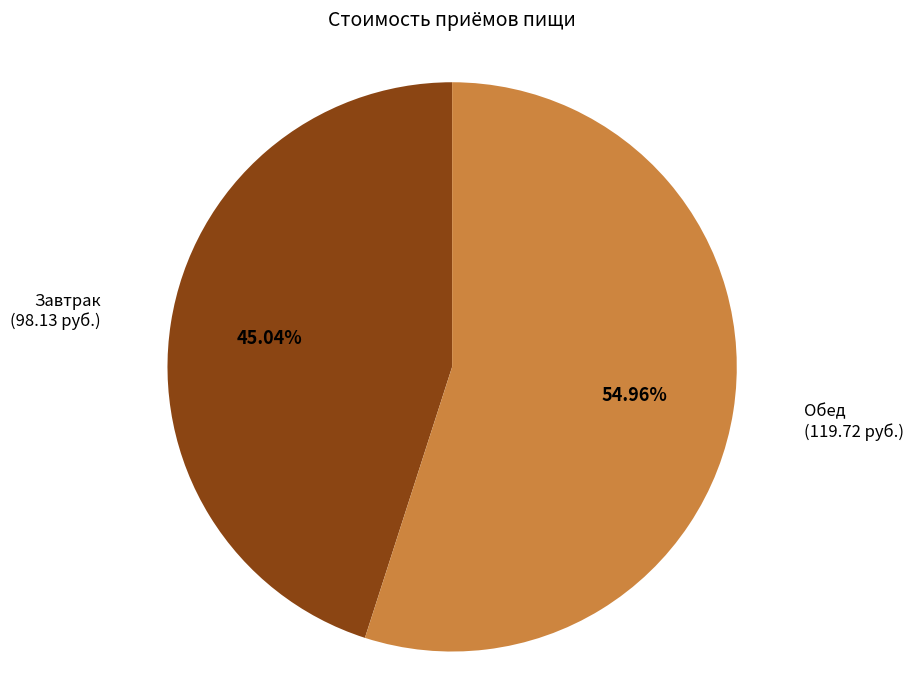

Between Обед and Завтрак, which is larger?

Обед